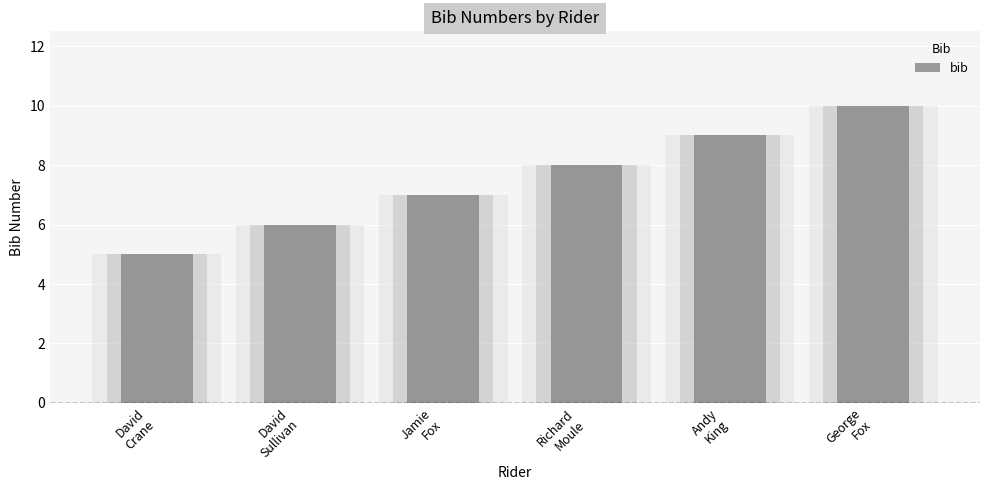

Where does the data first go above 8?

Andy
King